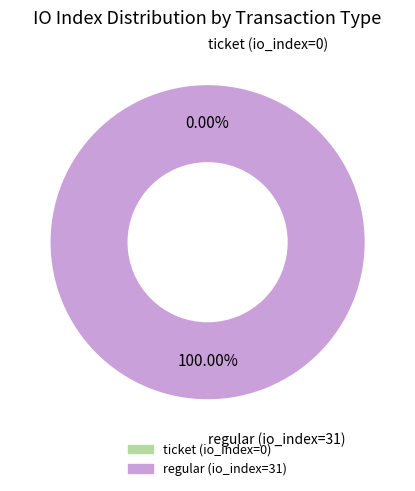

Combined, what portion of the pie is ticket (io_index=0) and regular (io_index=31)?

100.0%